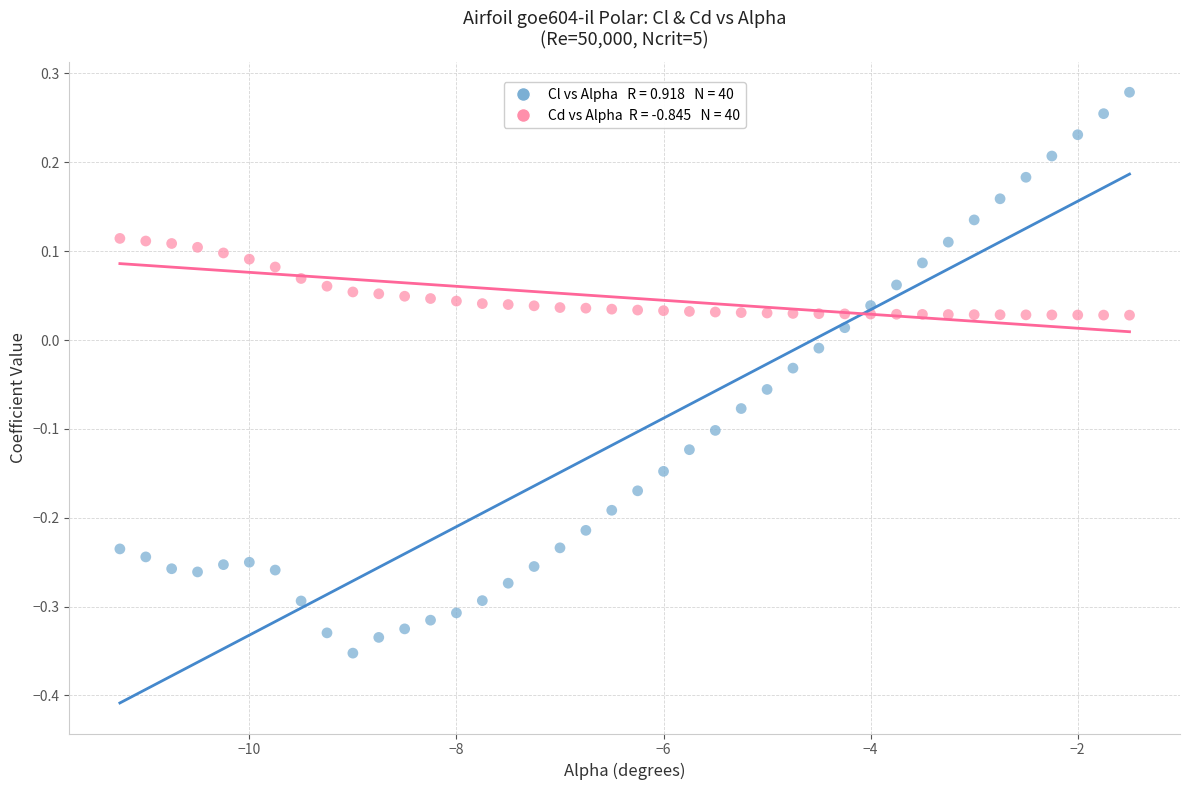

Across all data points, what is the range of Y values (max minus min)?

0.6